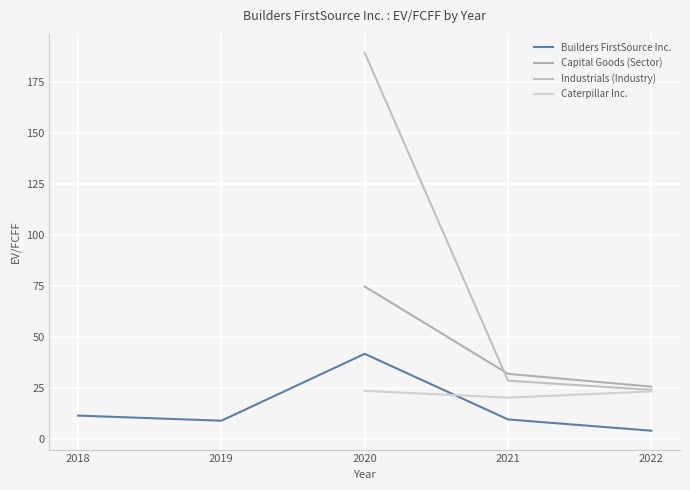

Which category has the highest value across all series?

2020-12-31